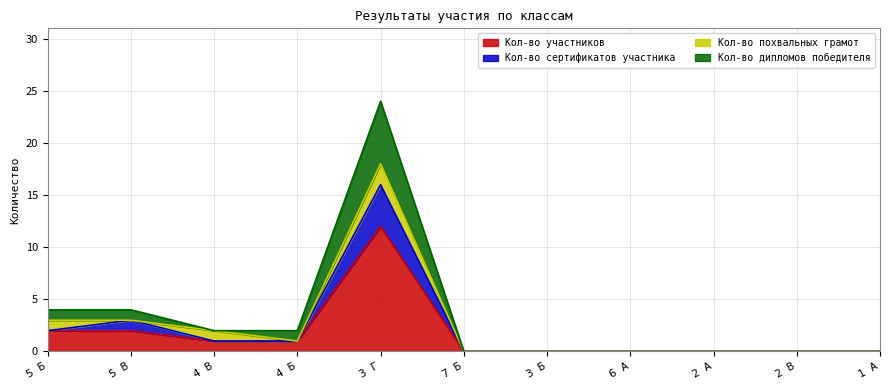

At which category is the sum across all series the highest?

3 Г